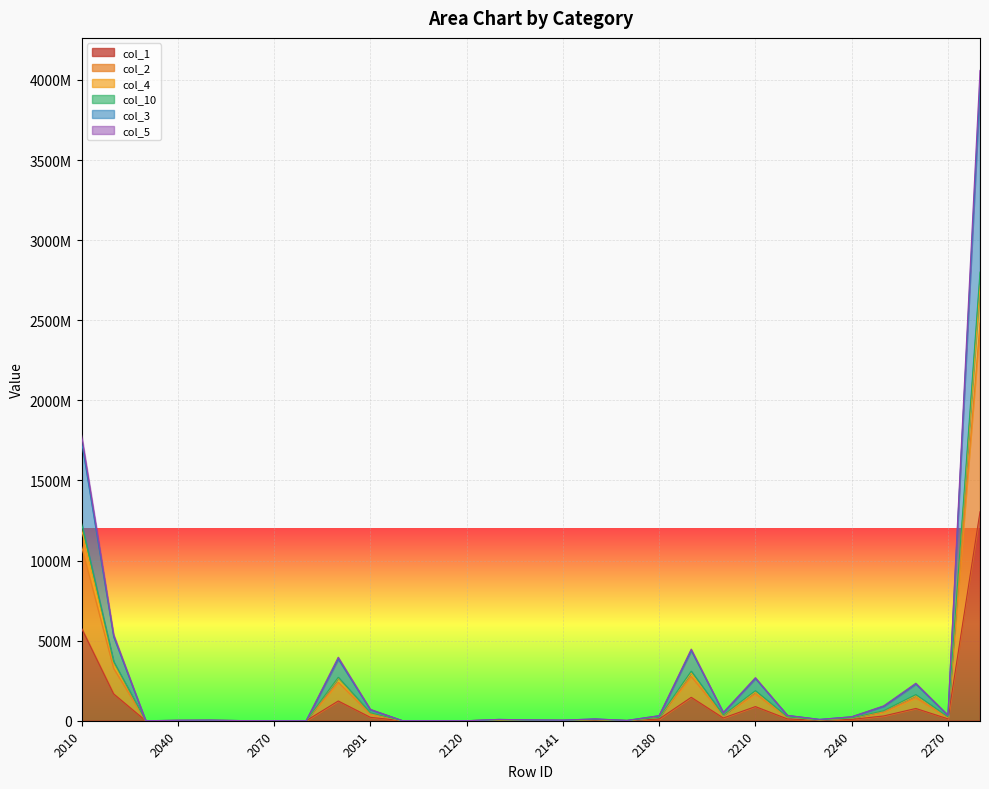

Where is col_3 nearest to the value 2029846768?

2010